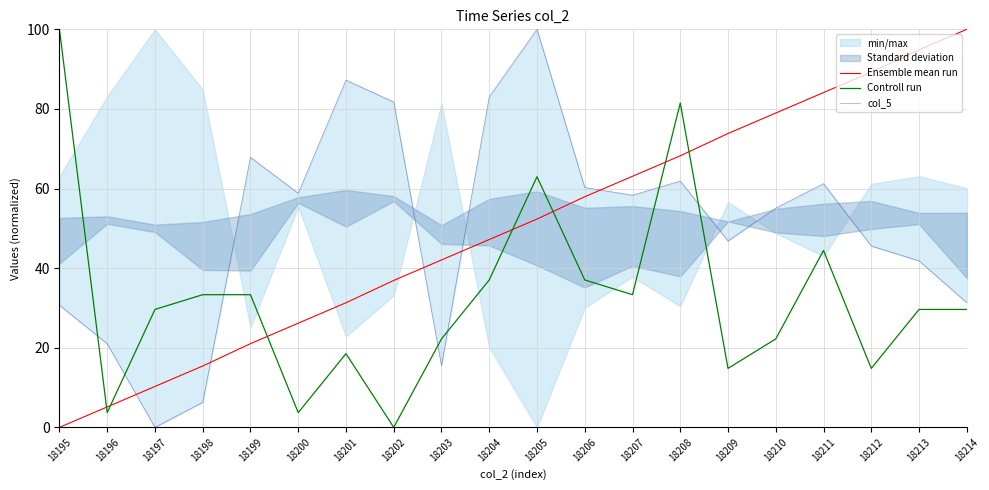

At which label is col_6 closest to 50?

18211